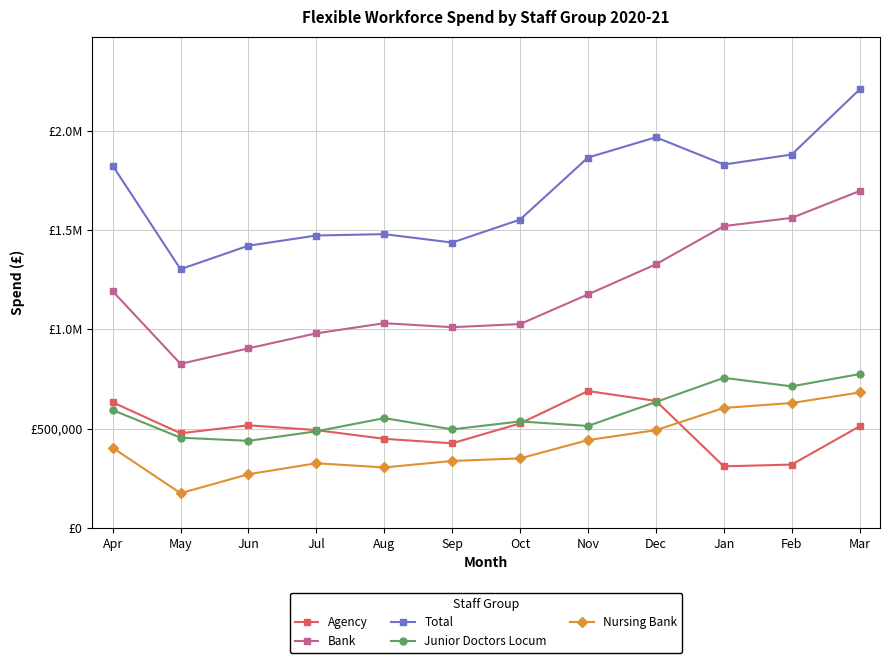

At which label does Bank reach its peak?

Mar